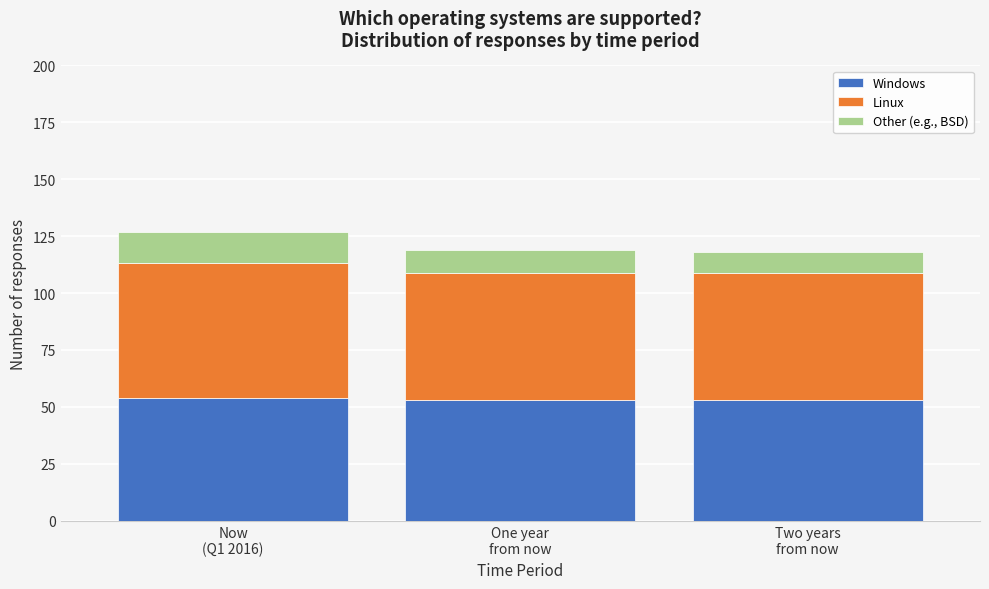

Reading left to right, transcribe the values for Windows.

54	53	53